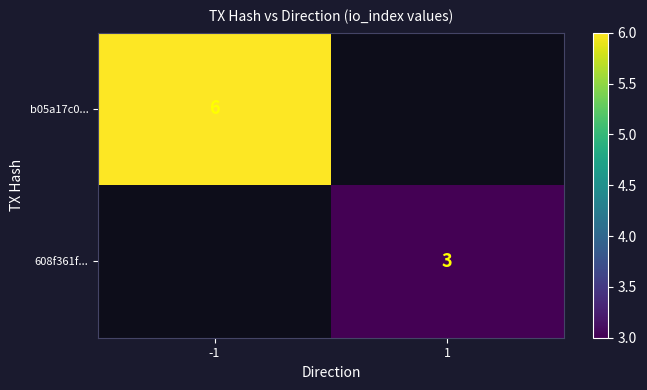

The b05a17c0... series shows 11 at -1. True or false?

False